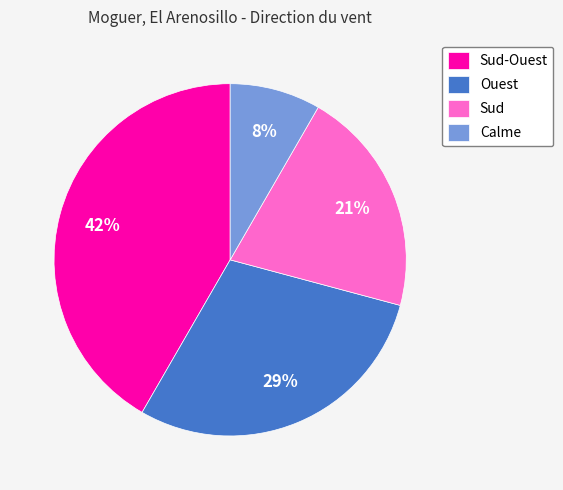

Which slice is the smallest?

Calme